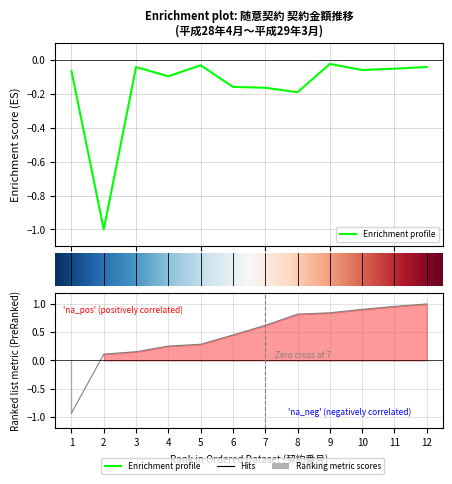

At which category does the data reach its first local peak?

2